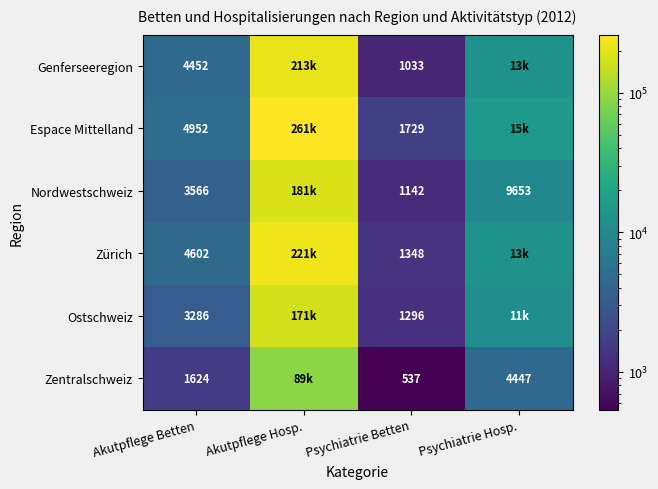

At which category is the sum across all series the highest?

Akutpflege Hosp.